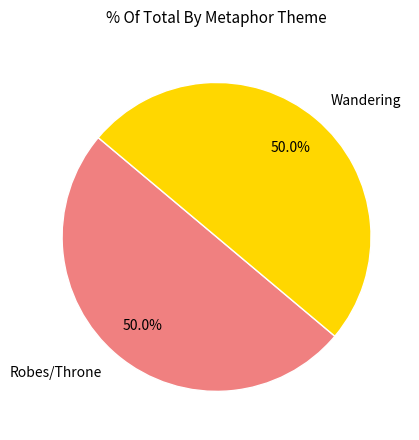

What is the majority slice?

Wandering